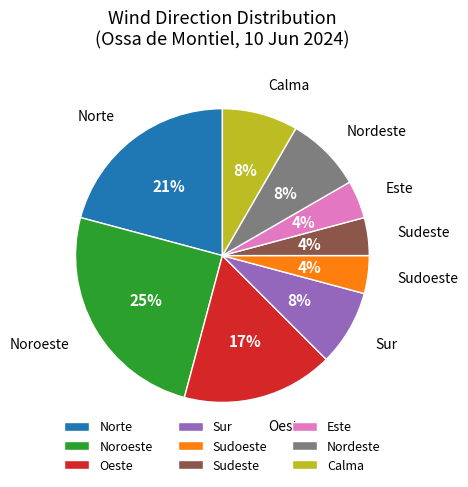

What percentage is the Sudeste slice, to the nearest percent?

4%